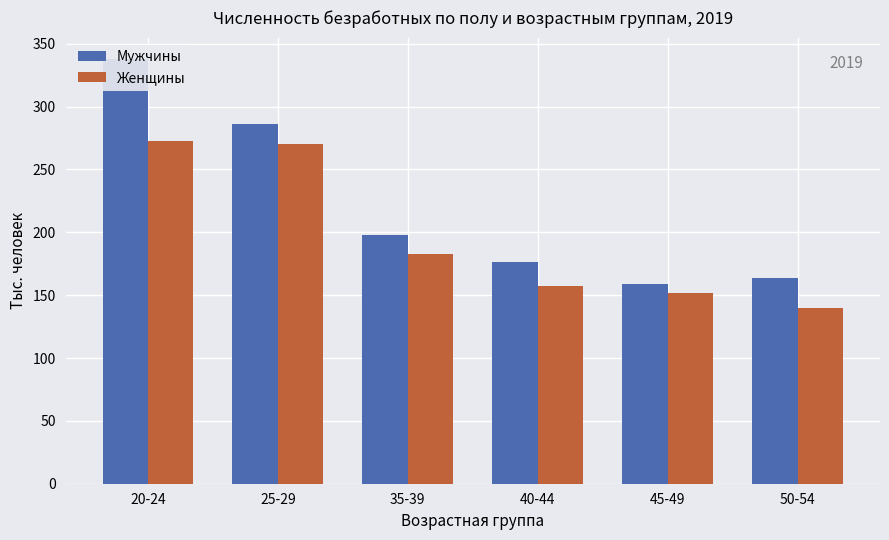

What is the maximum value shown in the chart?

338